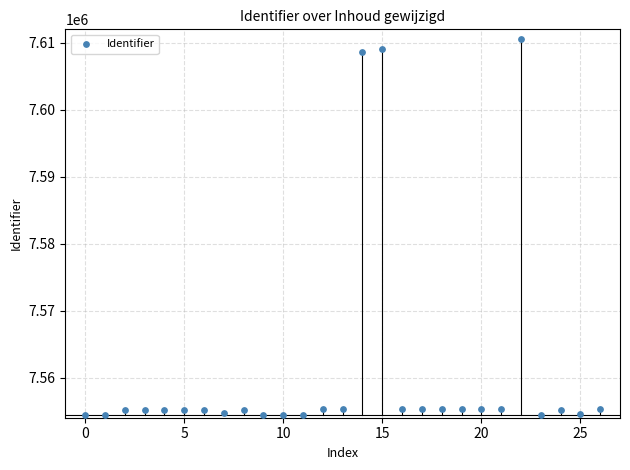

What is the range of Y values (max minus min)?

56148